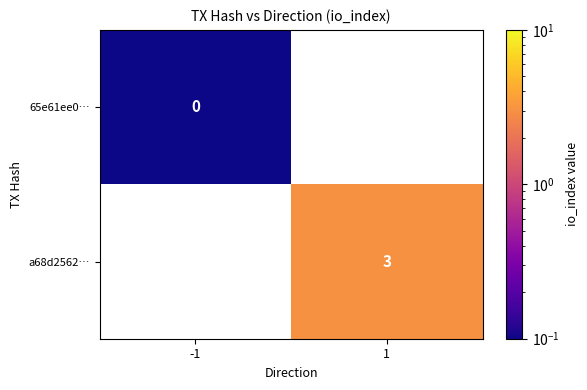

Is the value of a68d2562… at 1 greater than the value of 65e61ee0… at -1?

Yes